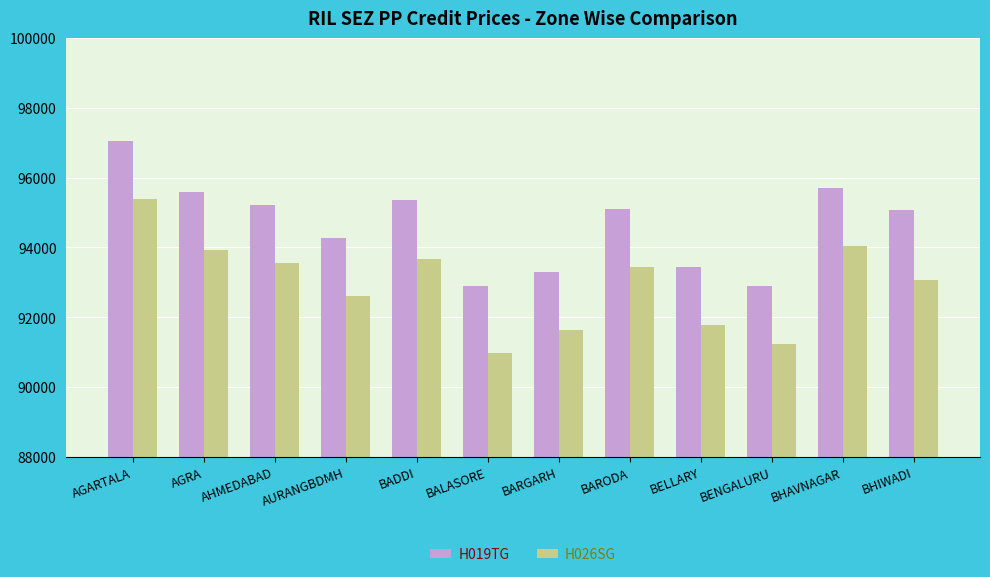

At which label does H019TG reach its peak?

AGARTALA